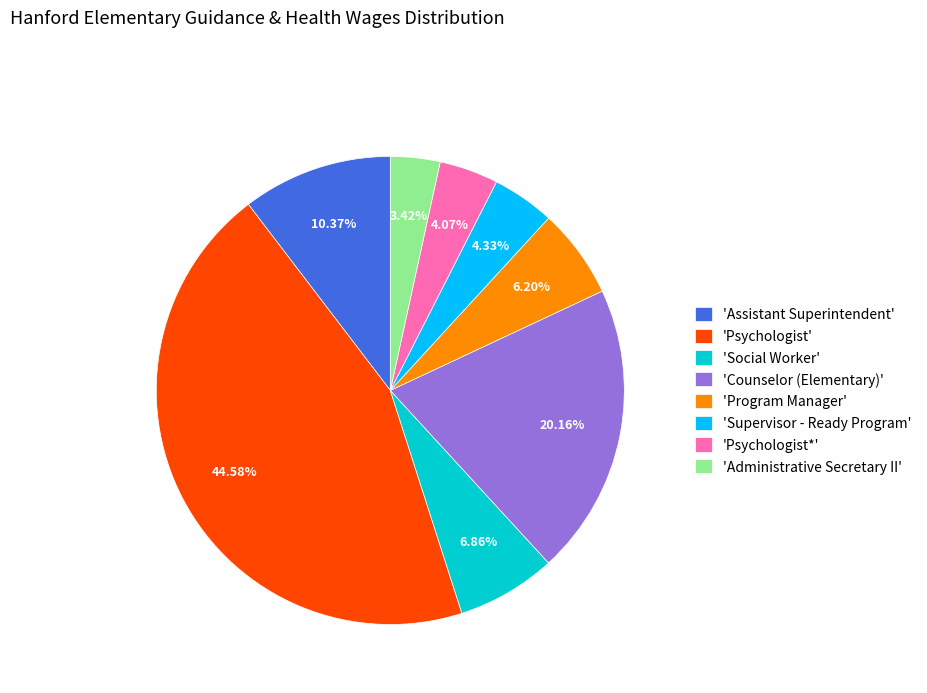

Which slice is the largest?

'Psychologist'